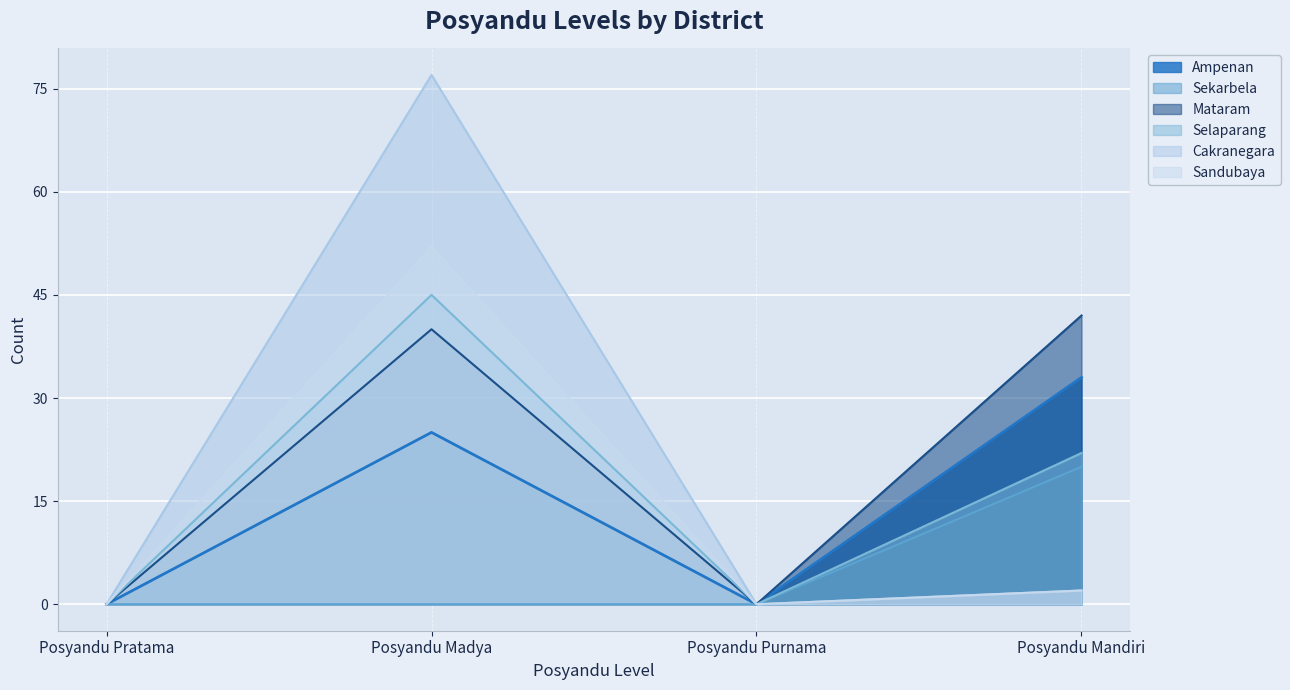

Is the value of Ampenan at Posyandu Mandiri greater than the value of Sekarbela at Posyandu Pratama?

Yes